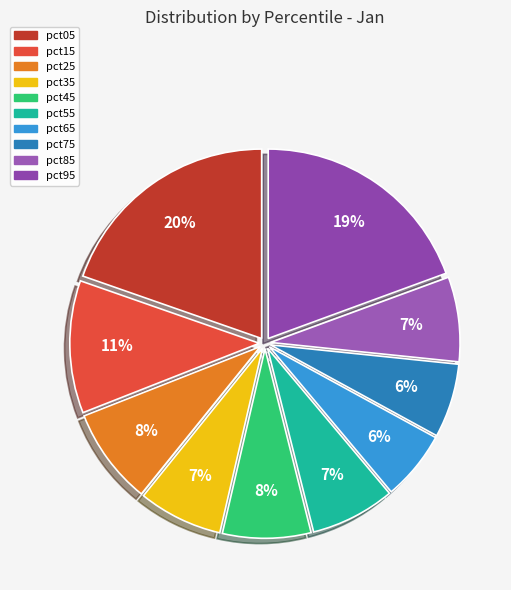

Which slice is the largest?

pct05